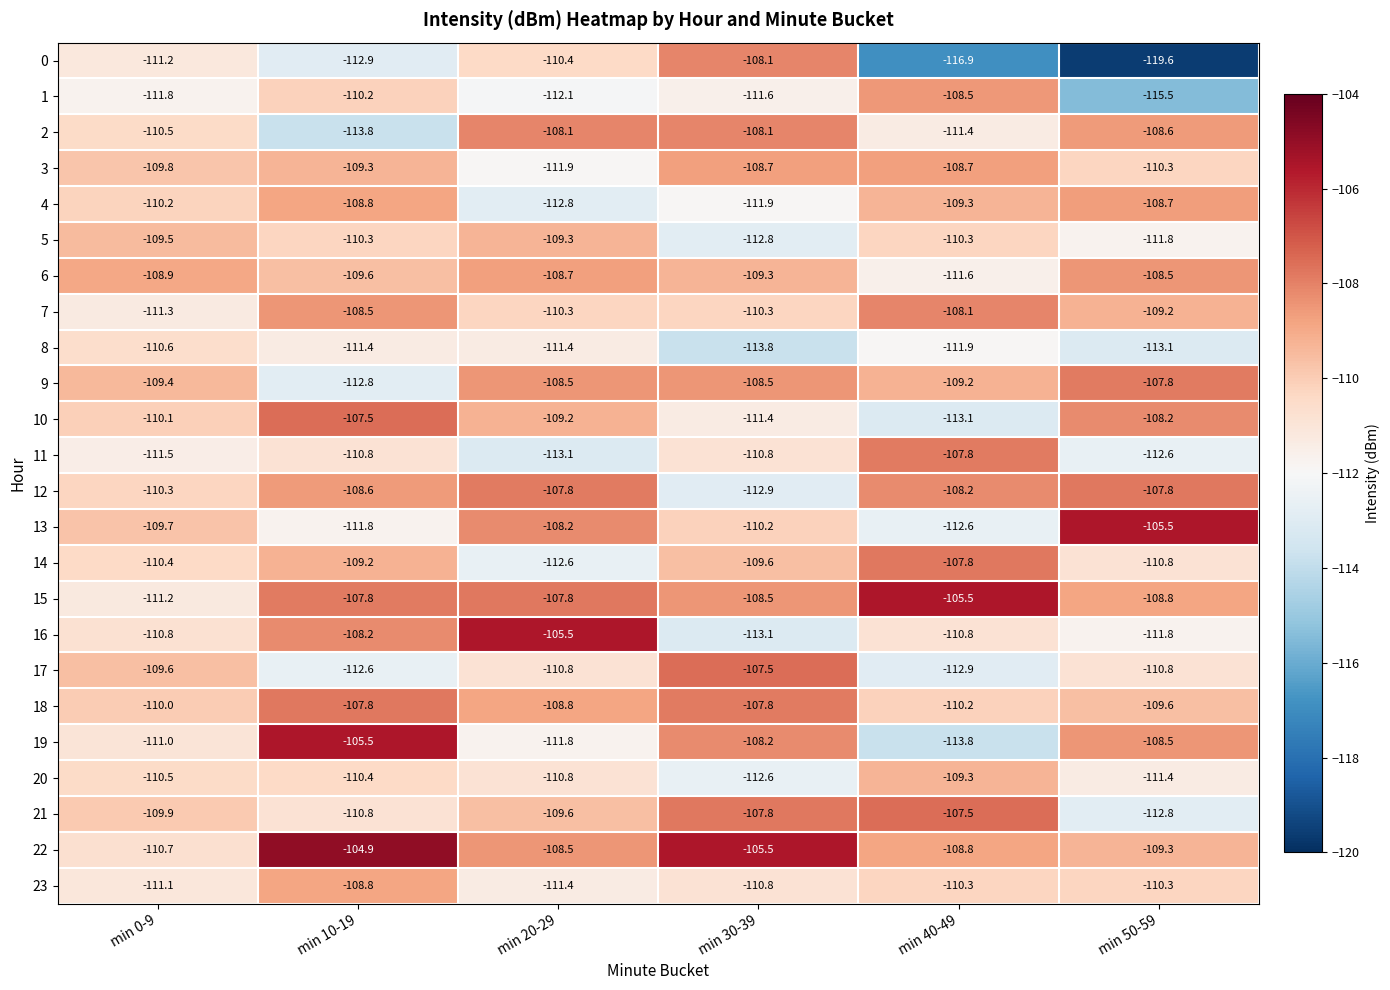

What is the difference between the highest and lowest values at min 0-9?

2.9